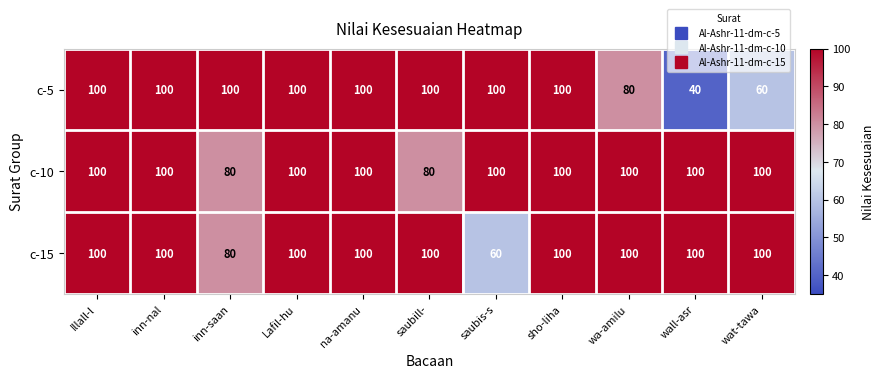

What is the average value of the c-5 series?

89